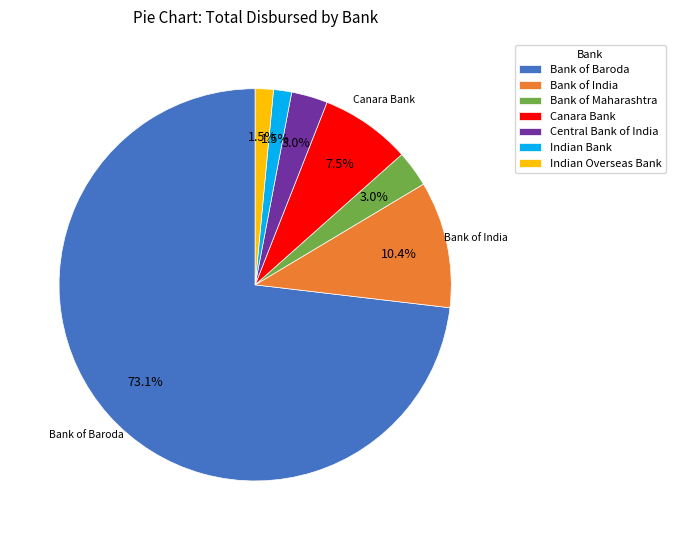

Combined, what portion of the pie is Bank of Baroda and Canara Bank?

80.6%